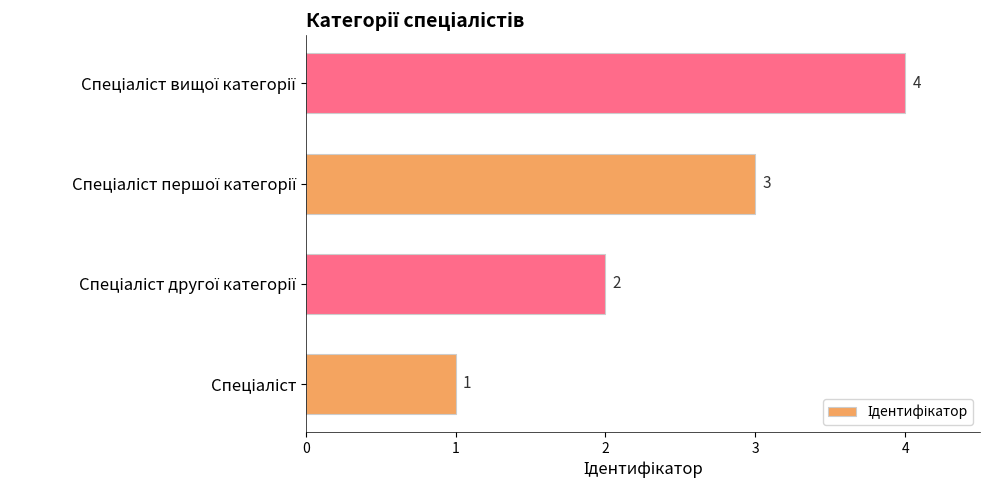

How many bars are there in total?

4